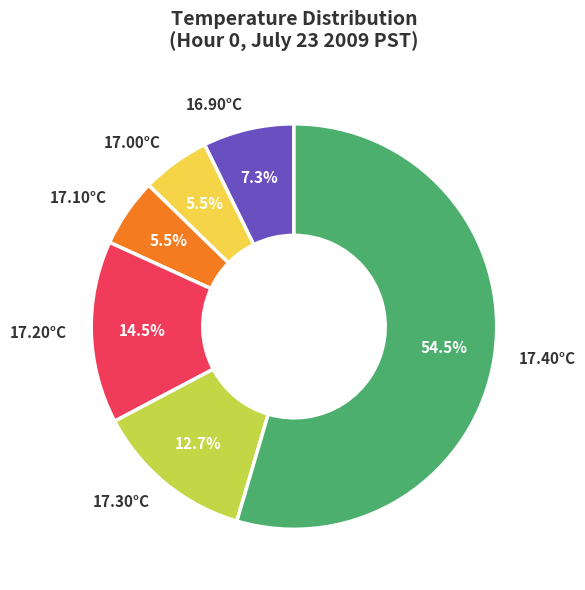

Approximately how many times larger is the value at 17.10°C compared to 16.90°C?

0.8